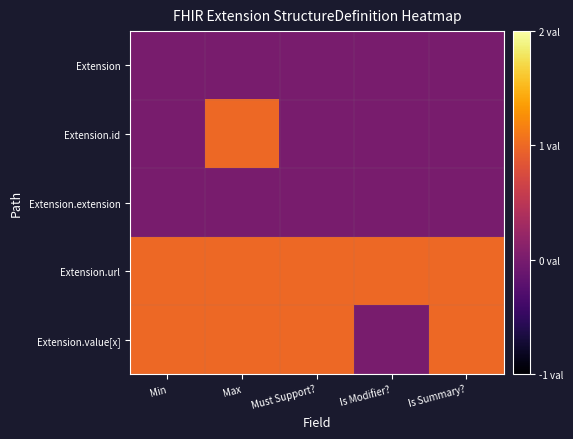

Which series changed the most between Max and Must Support??

Extension.id